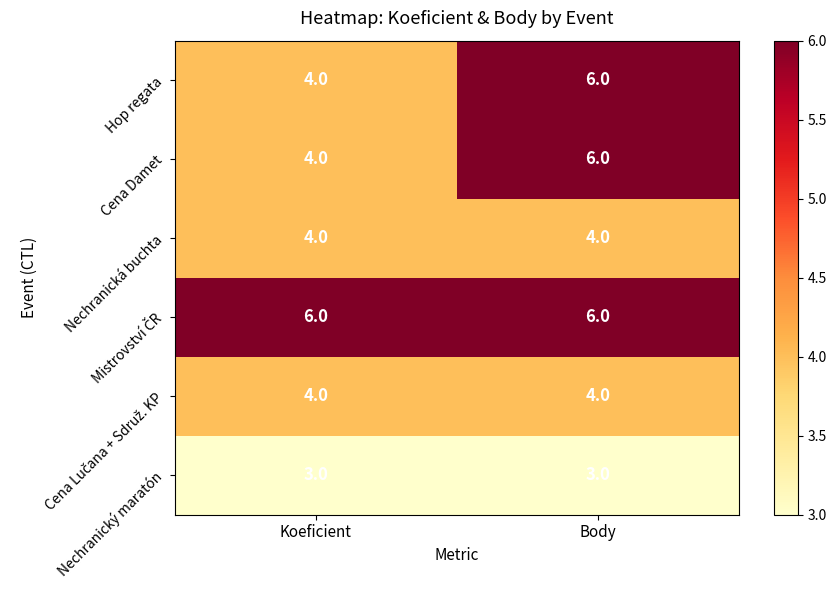

Where is Hop regata nearest to the value 5?

Koeficient